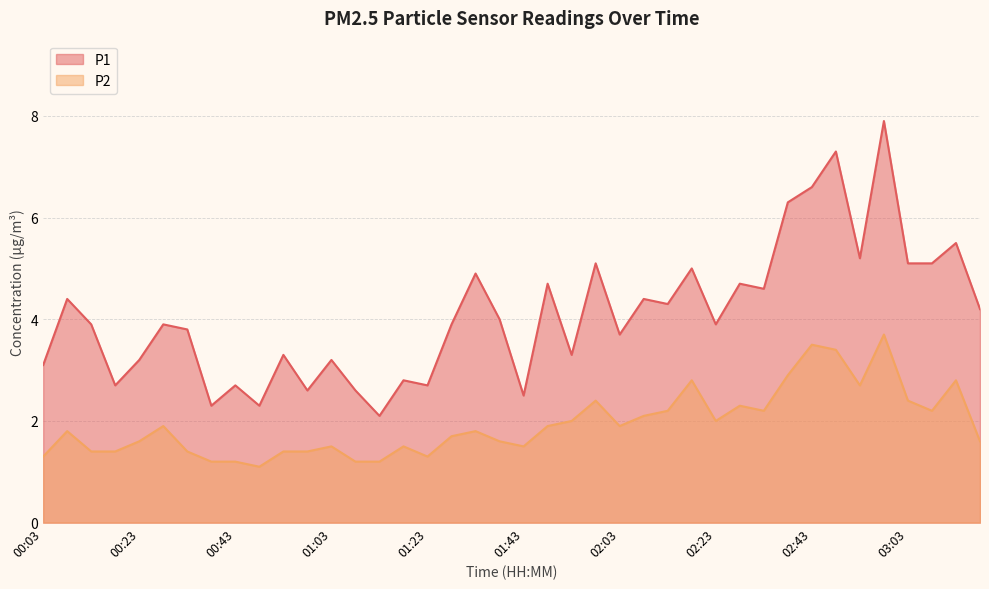

Which has a higher value, 03:13 or 00:08?

03:13